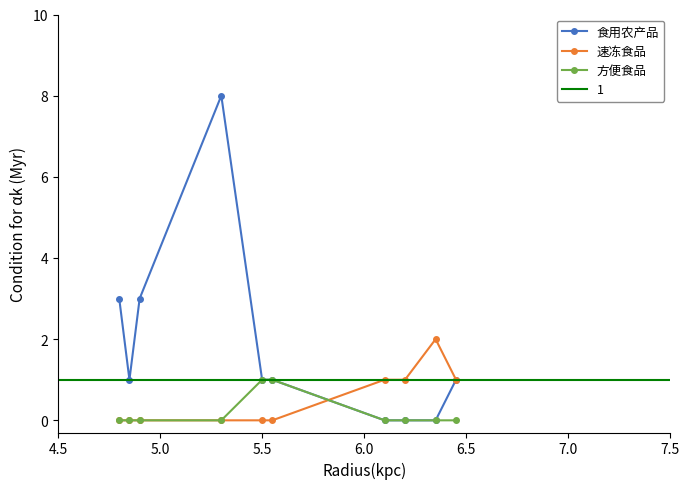

Between 7.0 and 4.5, which is larger?

4.5